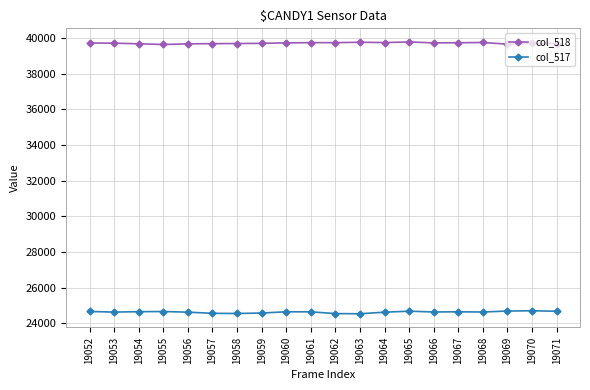

Read the col_518 value at 19056, to the nearest 10.

39680